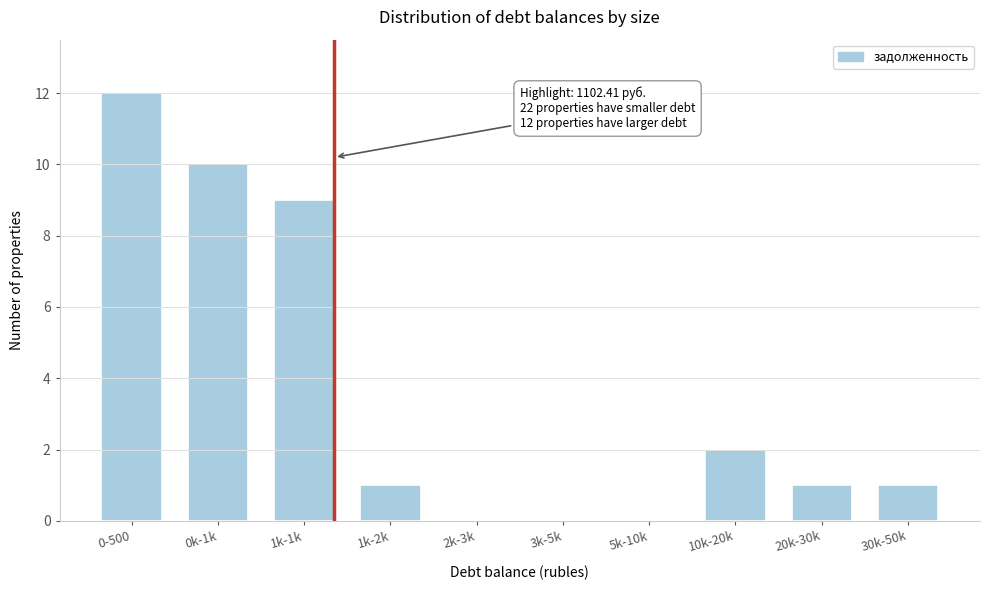

Reading left to right, extract all data points from this chart.

0-500=12	0k-1k=10	1k-1k=9	1k-2k=1	2k-3k=0	3k-5k=0	5k-10k=0	10k-20k=2	20k-30k=1	30k-50k=1